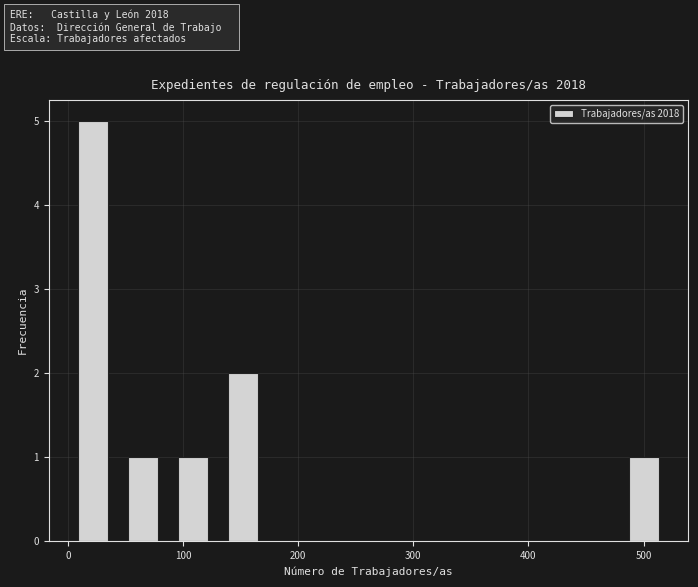

Which range on the x-axis has the tallest bar?

0 to 40